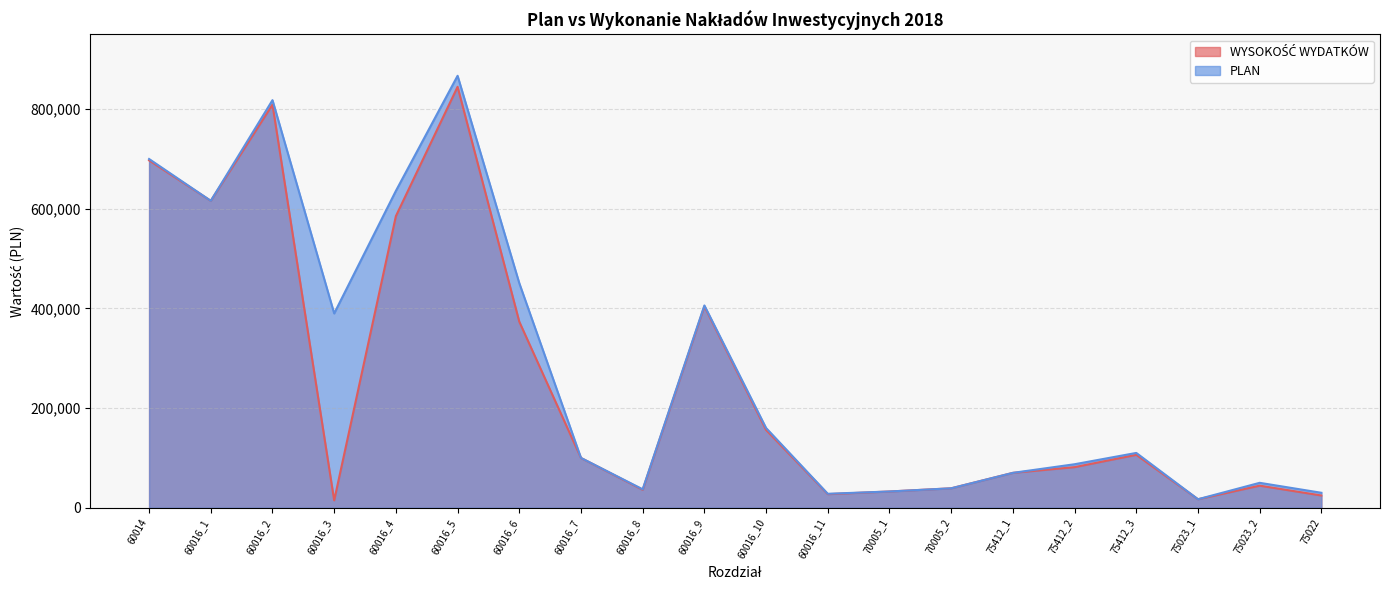

The value of WYSOKOŚĆ WYDATKÓW at 75022 is 14925.6. True or false?

False